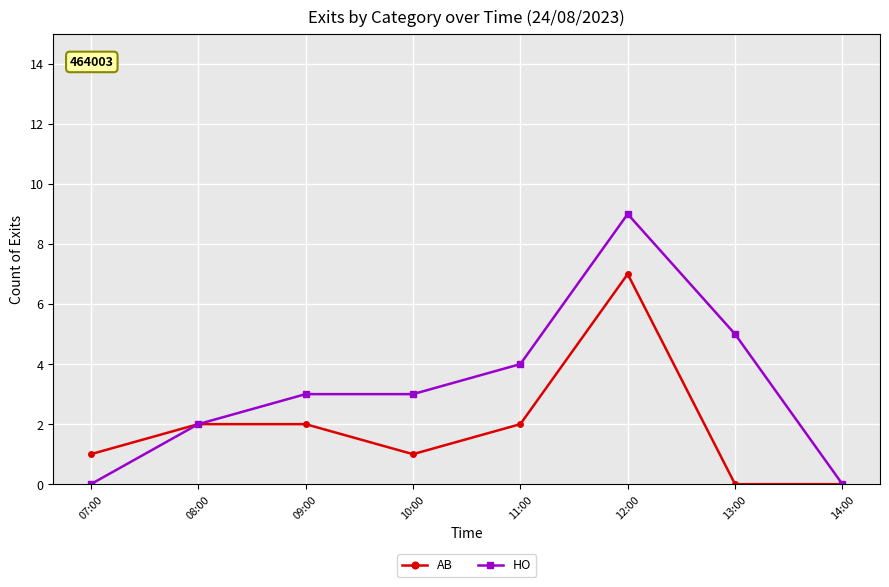

Is this an area chart (filled region under the line)?

No